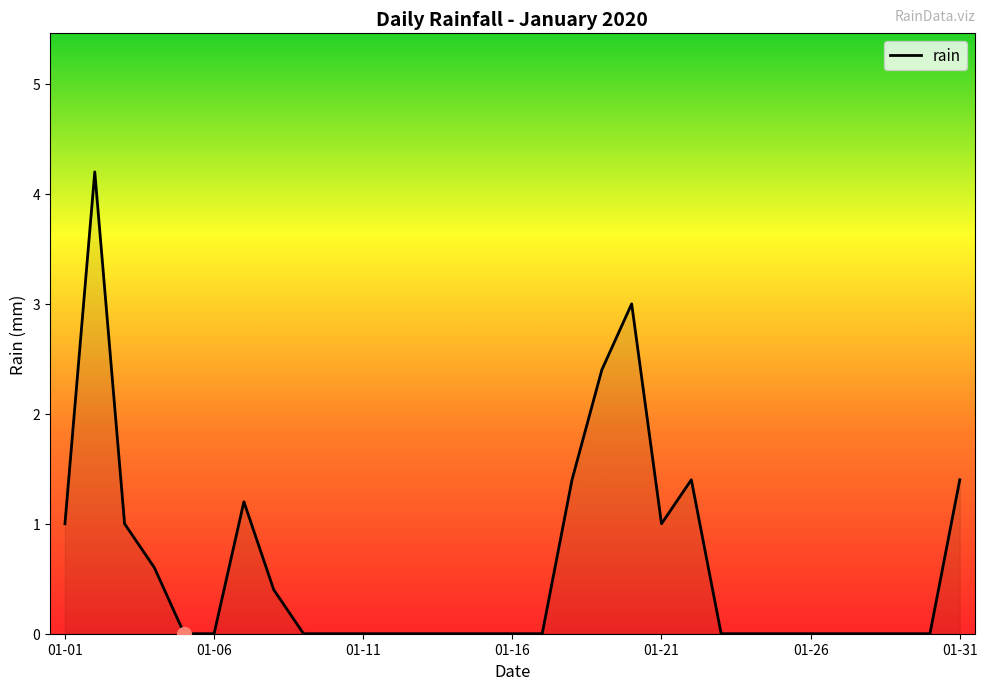

What is the sum of all values?

19.0